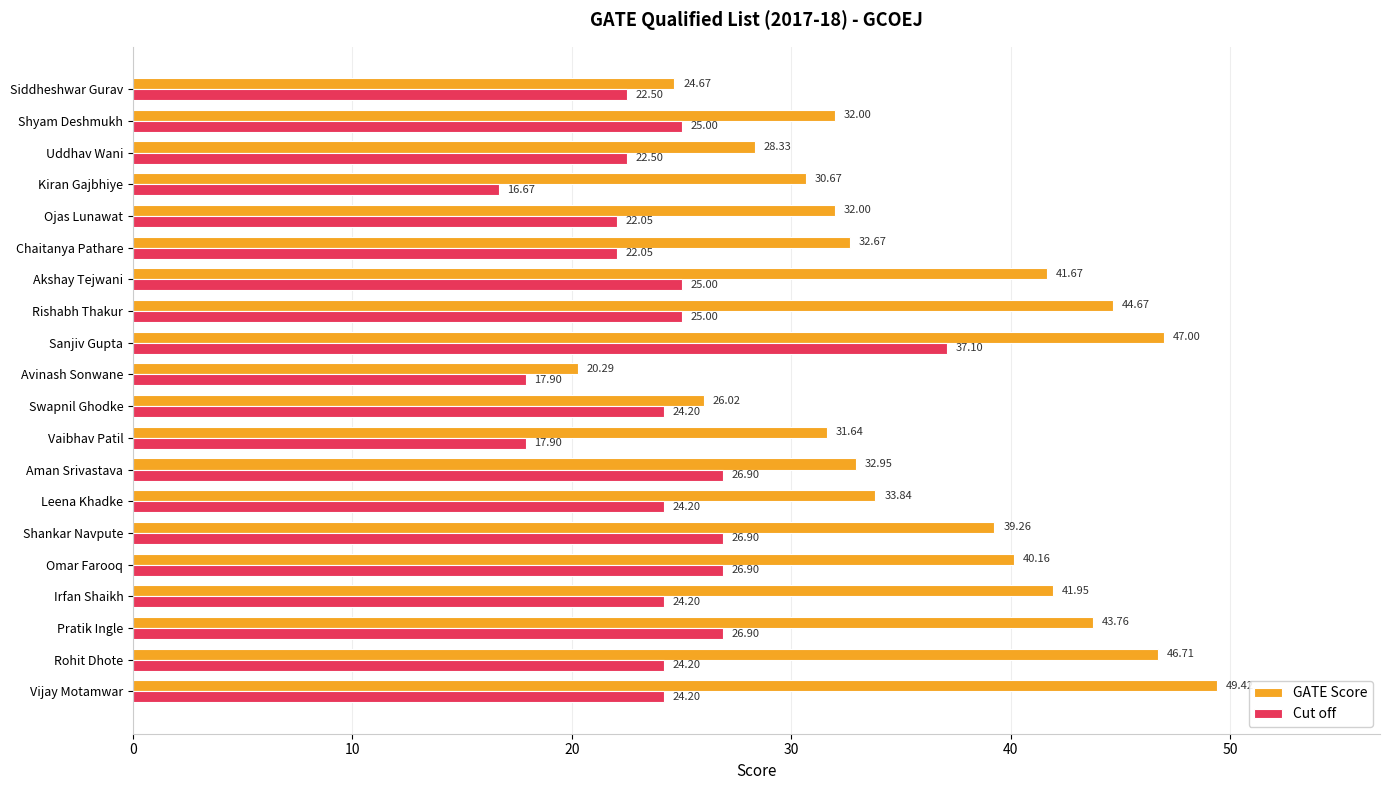

At how many categories does at least one series exceed 18?

20